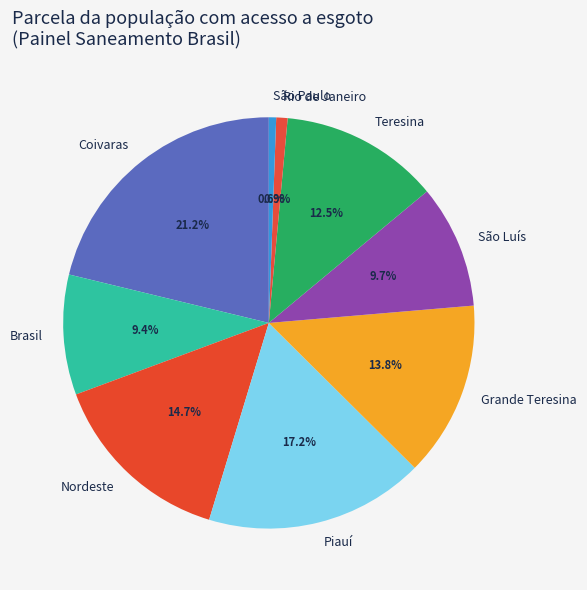

Is there a majority slice in this chart?

No